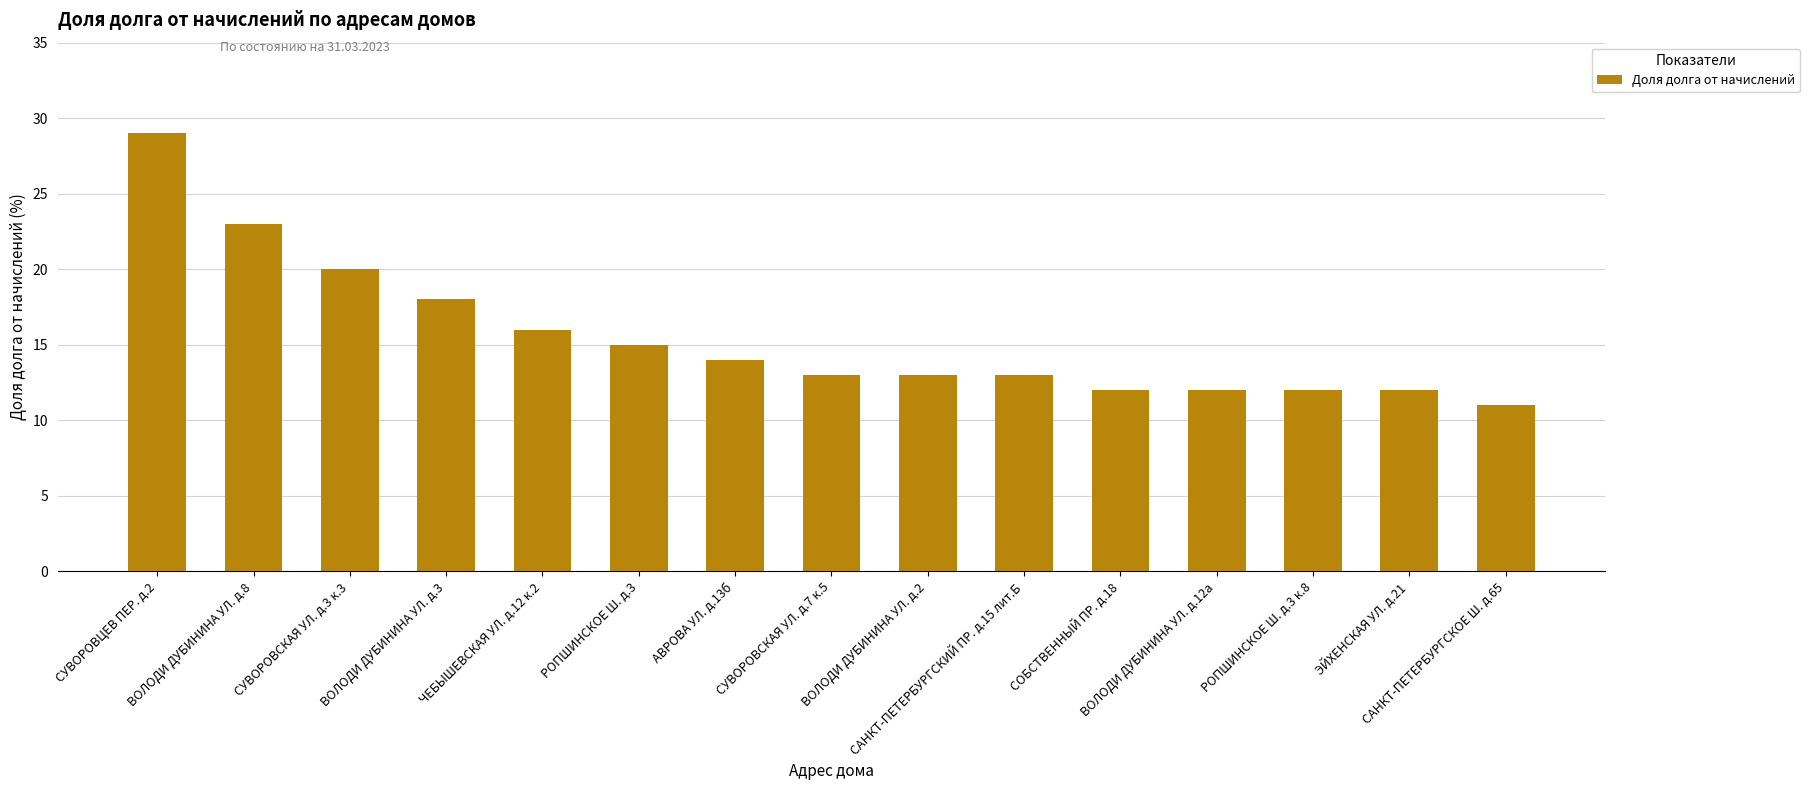

The chart shows a value of 20 at СУВОРОВСКАЯ УЛ. д.7 к.5. True or false?

False